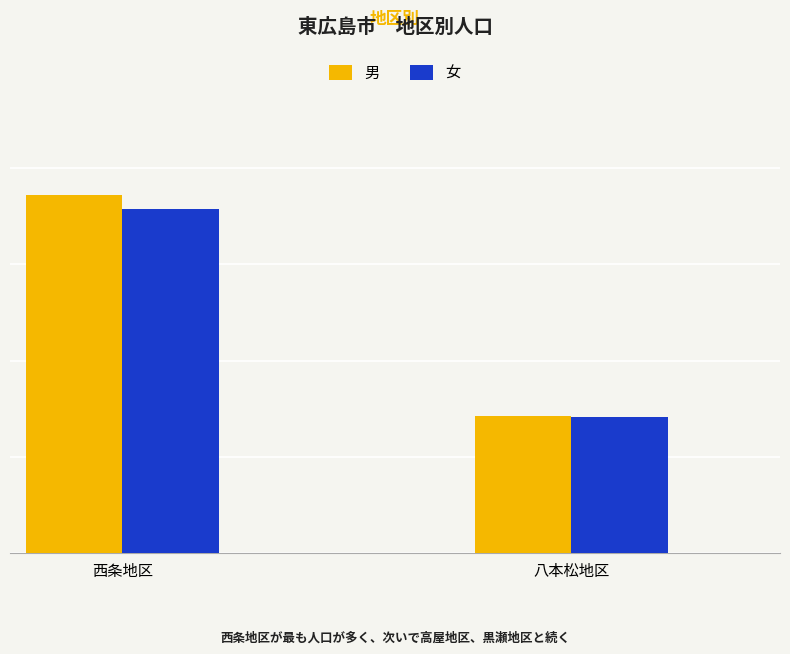

Rank the series by their maximum value, from lowest to highest.

女, 男